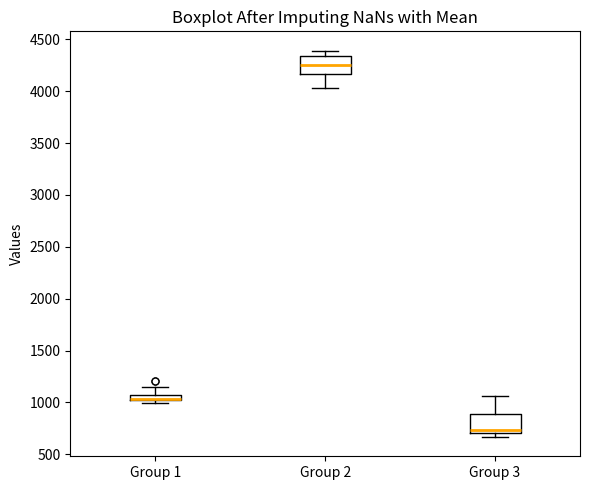

Where does the upper whisker of the box for Group 1 end on the y-axis? The values are not printed on the chart, so give them approximately, as read against the axis.

1150